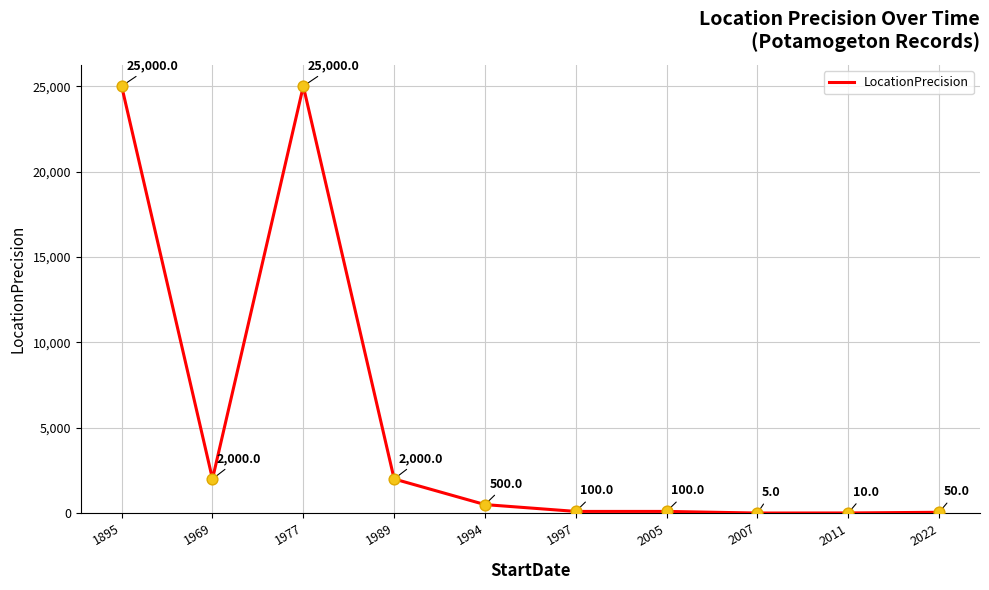

What is the change in value from 1969 to 2005?

-1900